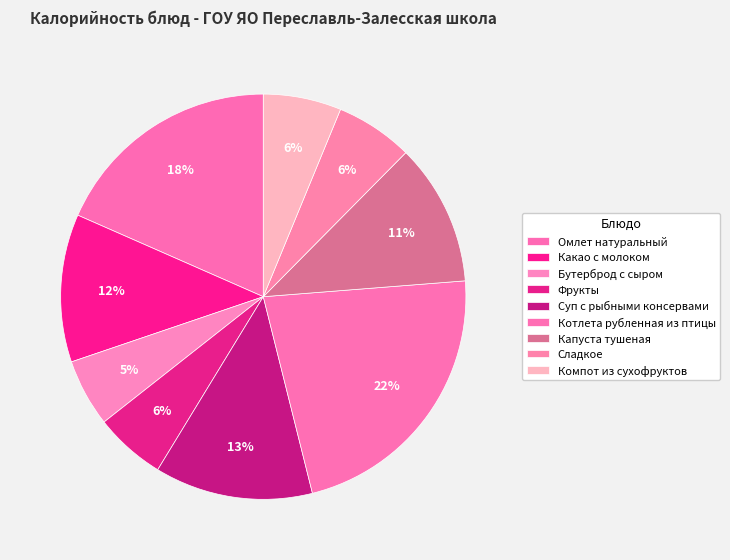

How many slices are in this pie chart?

9